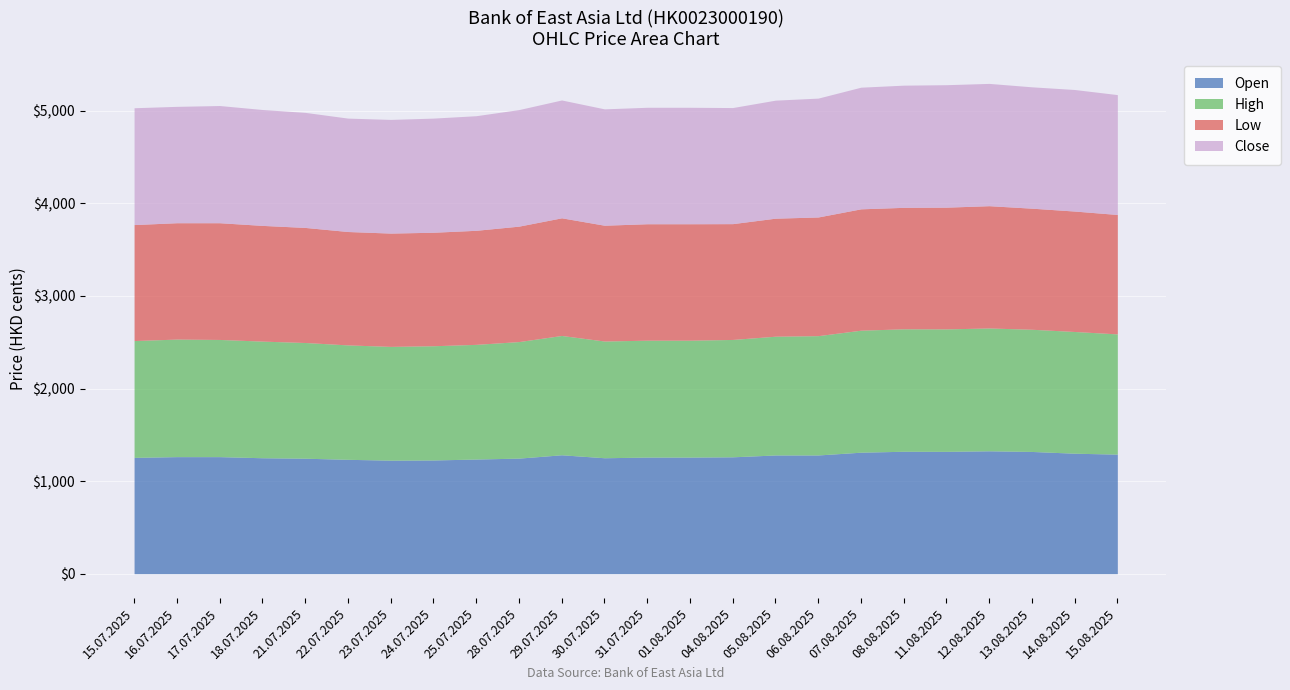

What is the greatest value displayed?

1327